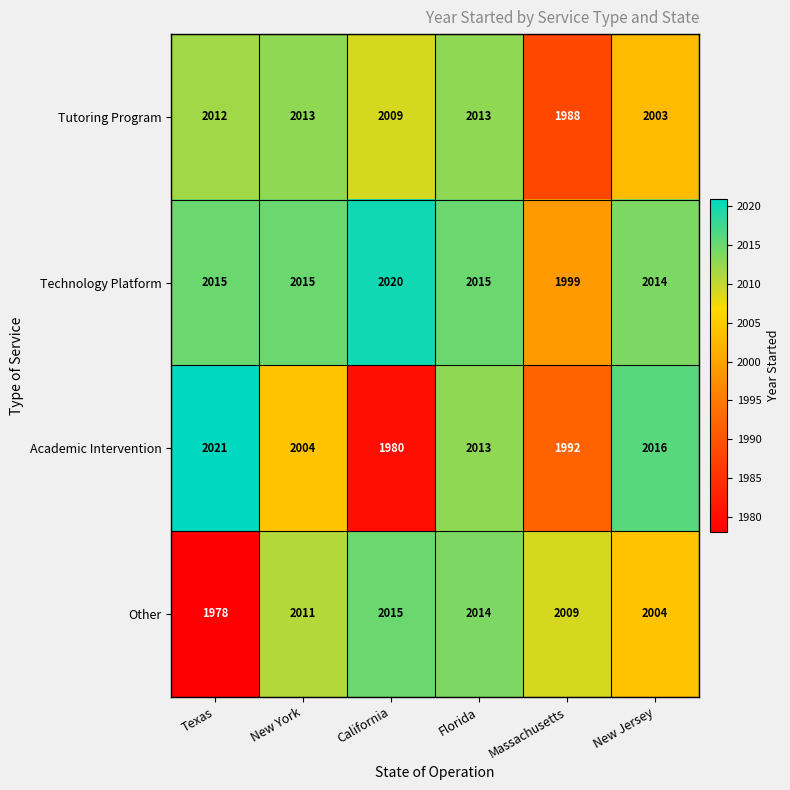

Which series changed the most between New York and Florida?

Academic Intervention